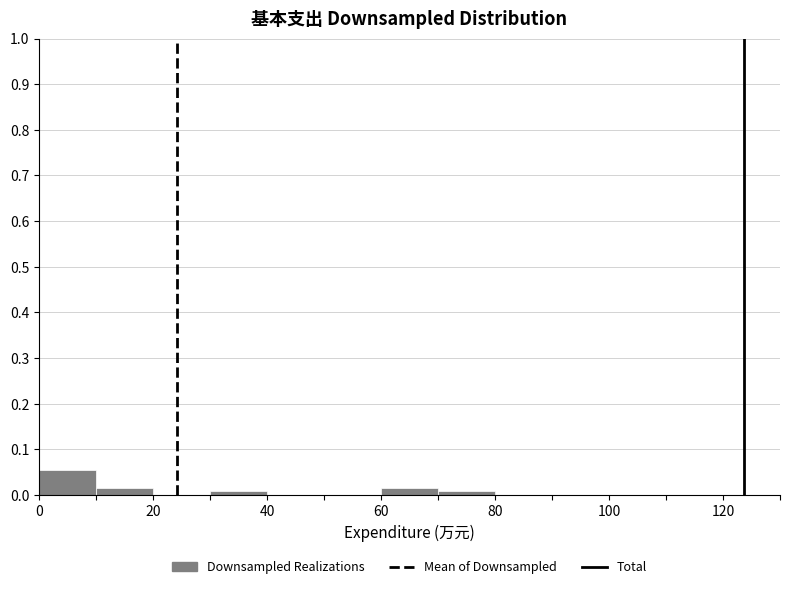

Which range on the x-axis has the tallest bar?

0 to 10